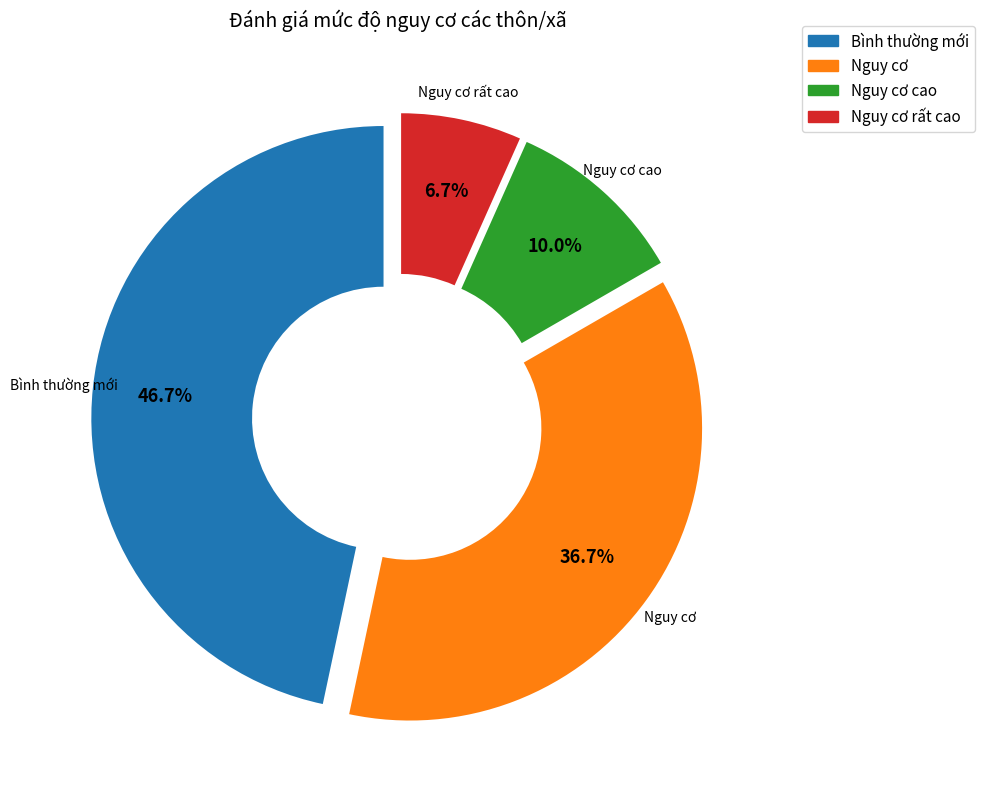

Is there any slice that represents more than half of the pie?

No